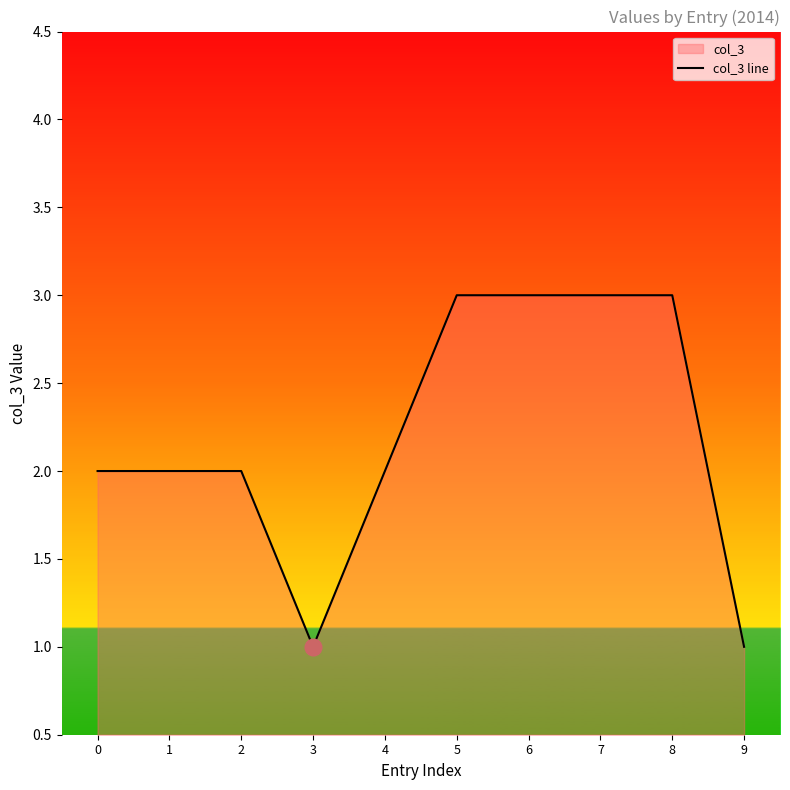

List the labels in order of value, largest first.

5, 6, 7, 8, 0, 1, 2, 4, 3, 9